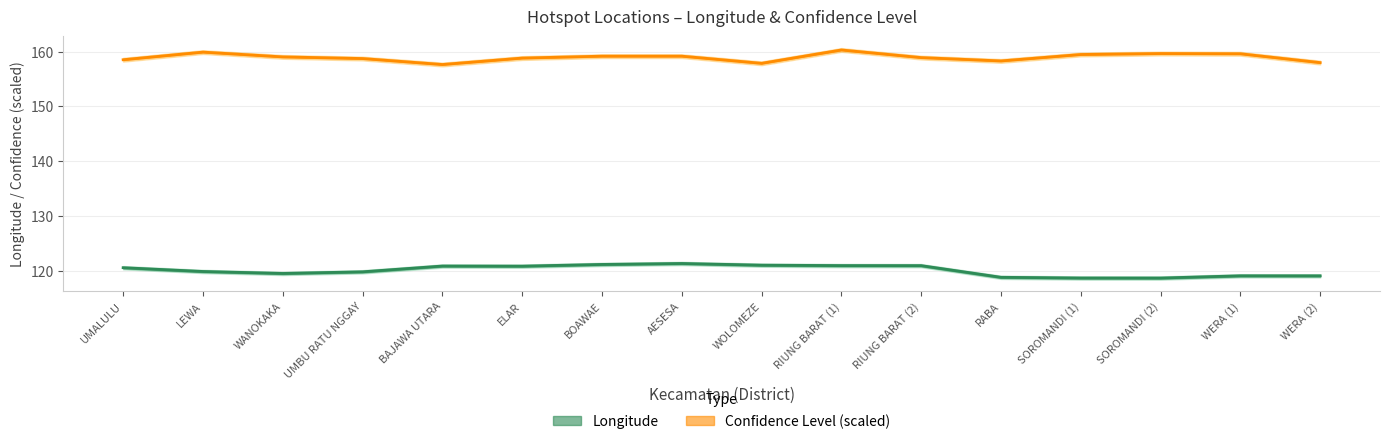

Reading left to right, what are all the values shown in this chart?

Longitude: 120.6	119.9	119.5	119.8	120.9	120.8	121.1	121.3	121.0	120.9	120.9	118.8	118.7	118.7	119.1	119.1
Confidence Level: 158.5	159.9	159.1	158.8	157.7	158.8	159.2	159.2	157.9	160.3	158.9	158.3	159.5	159.7	159.6	158.0